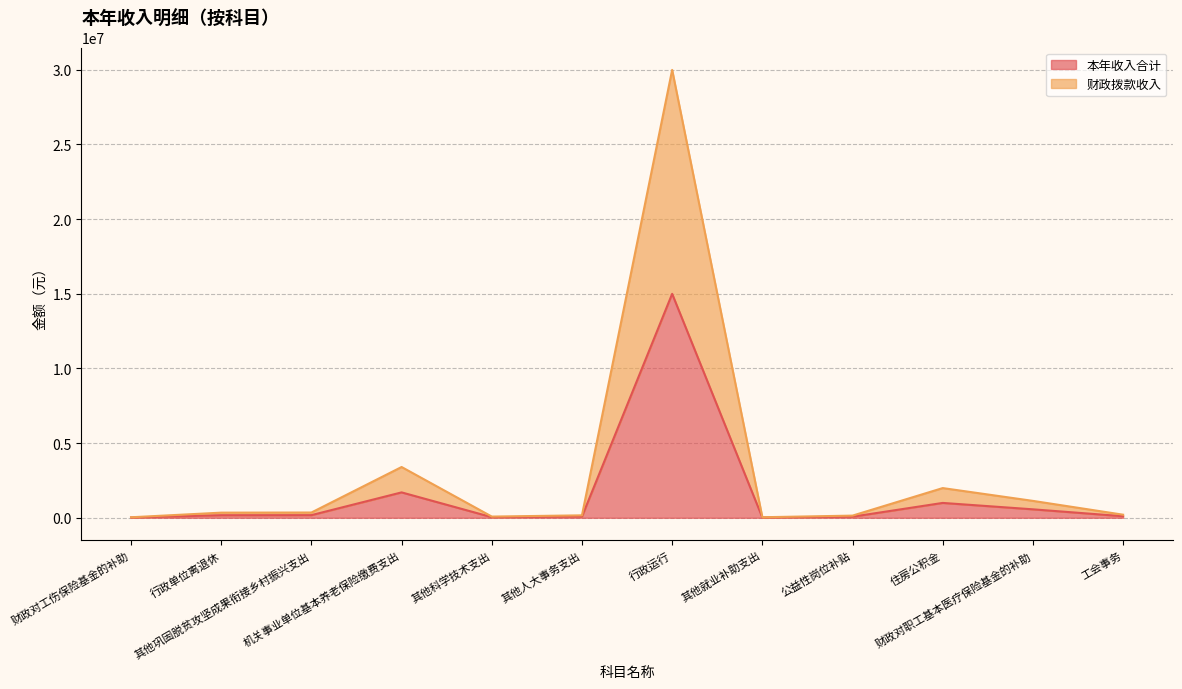

At which label is 财政拨款收入 closest to 15012596?

机关事业单位基本养老保险缴费支出